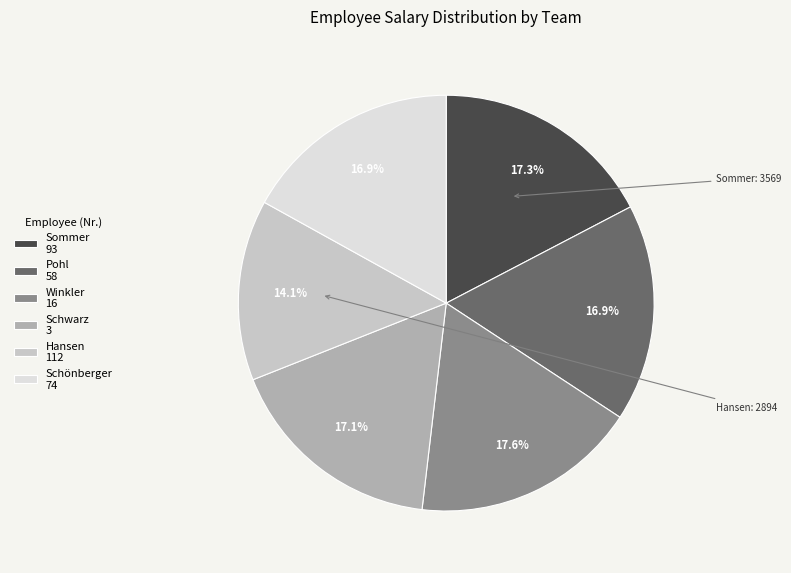

Which category has the smallest portion of the pie?

Hansen 112